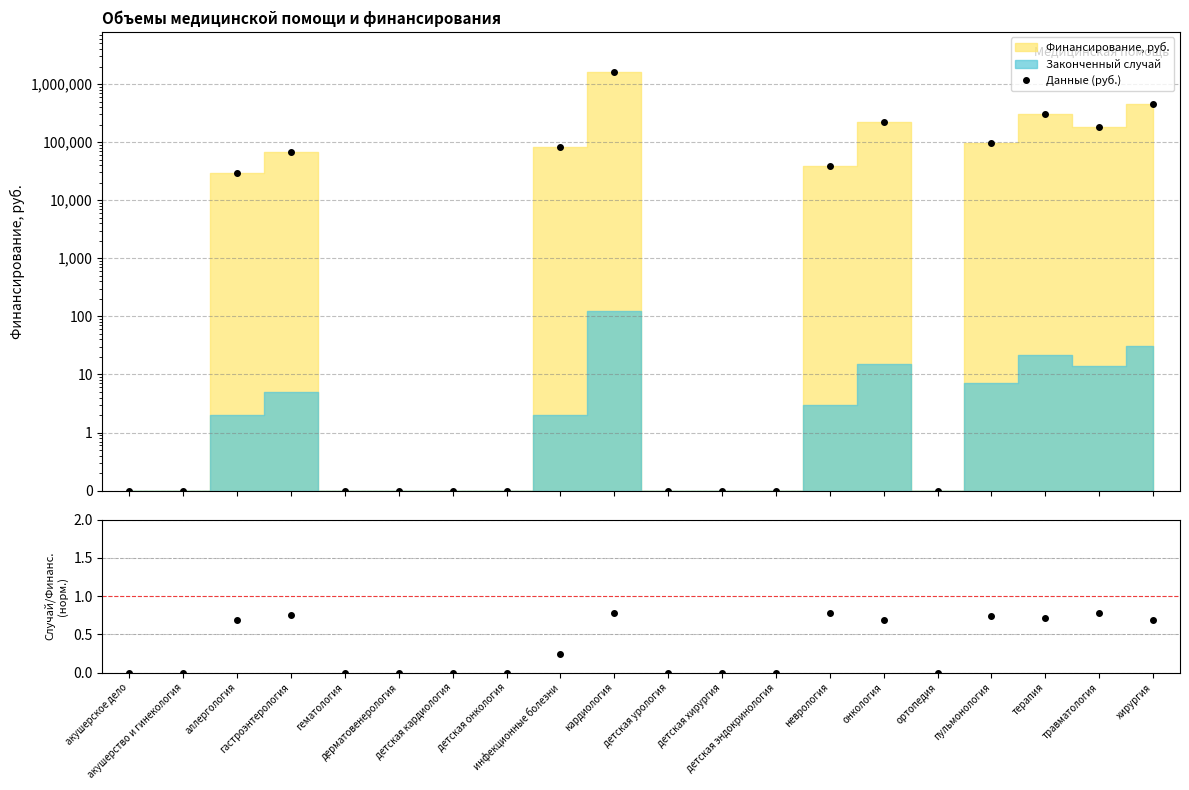

What is the approximate value of Данные (руб.) at акушерское дело?

0.1